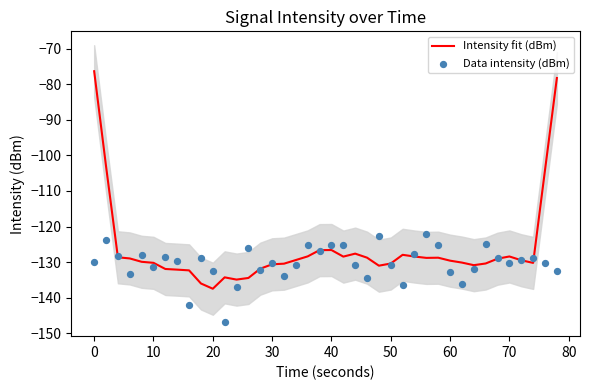

At how many categories does at least one series exceed -85?

2